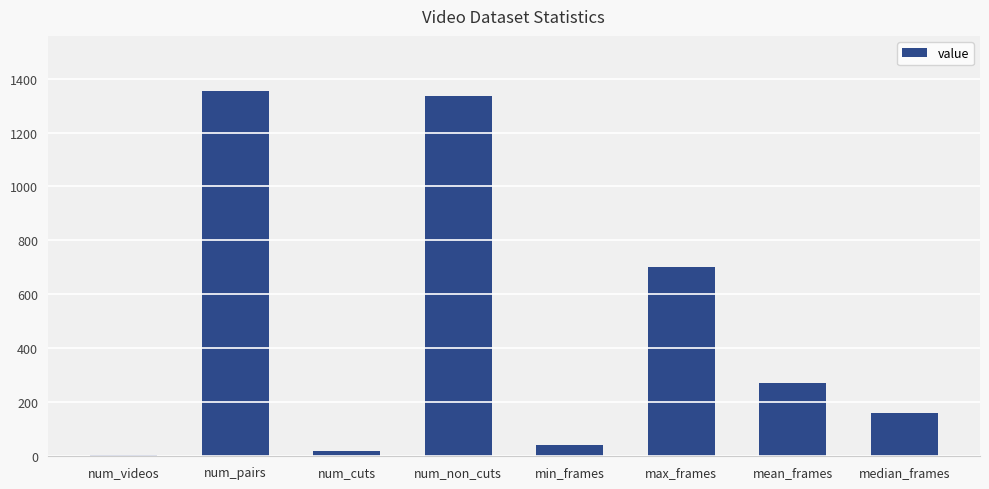

Rank the categories by value from highest to lowest.

num_pairs, num_non_cuts, max_frames, mean_frames, median_frames, min_frames, num_cuts, num_videos